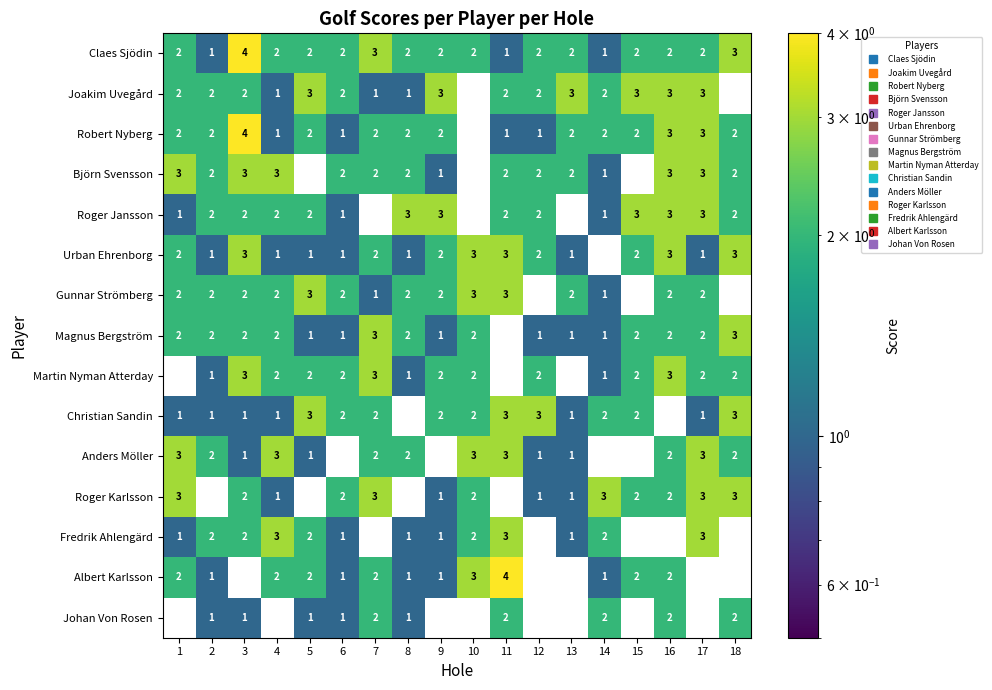

What is the total value across all series at 15?

22